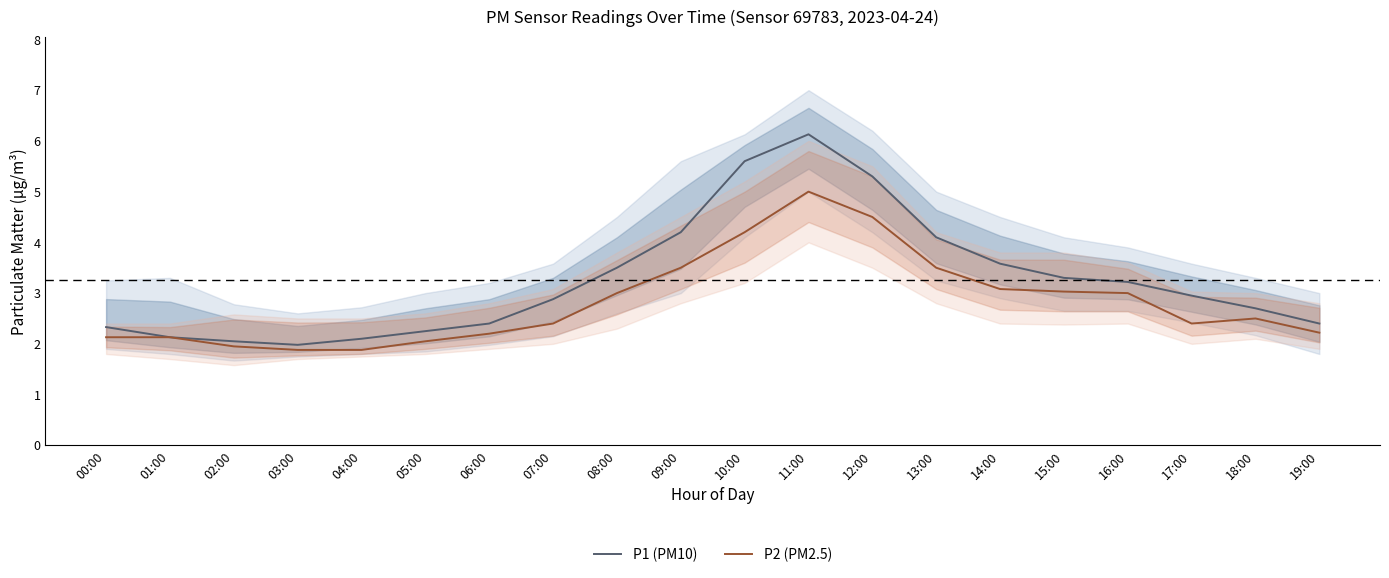

What is the lowest value of the P2 (PM2.5) series?

1.9